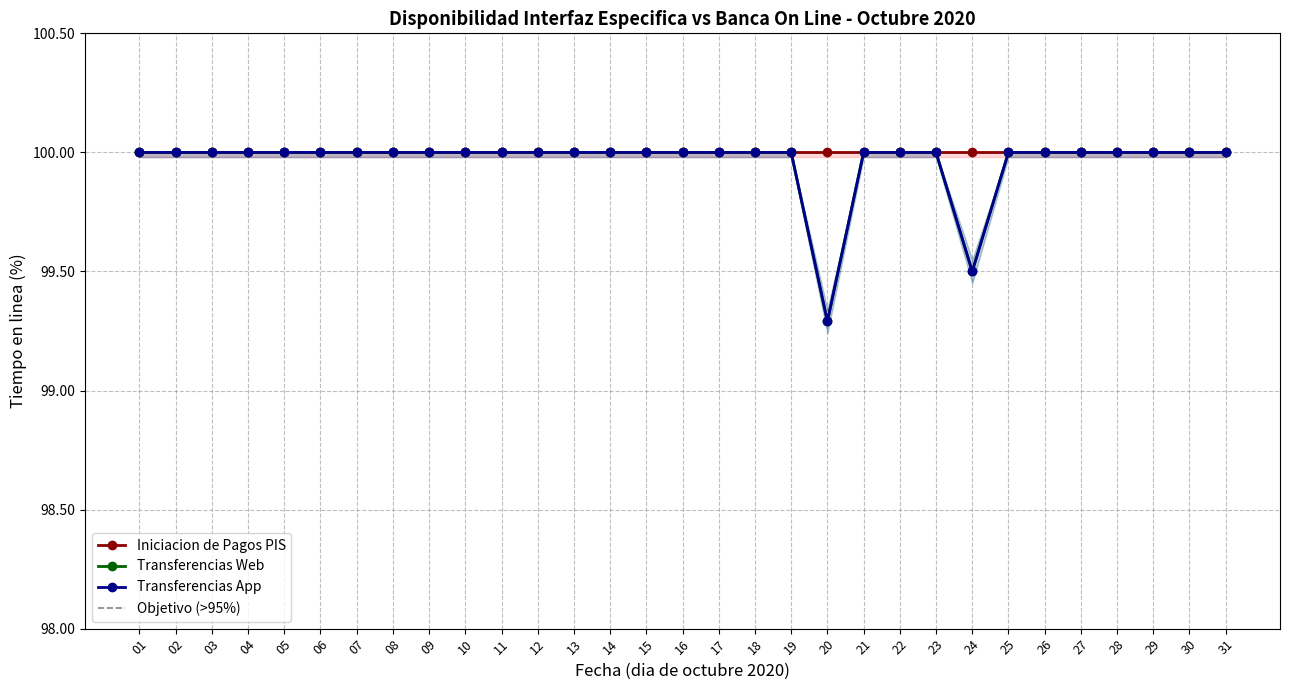

What is the difference between the maximum and minimum values in the Transferencias App series?

0.7